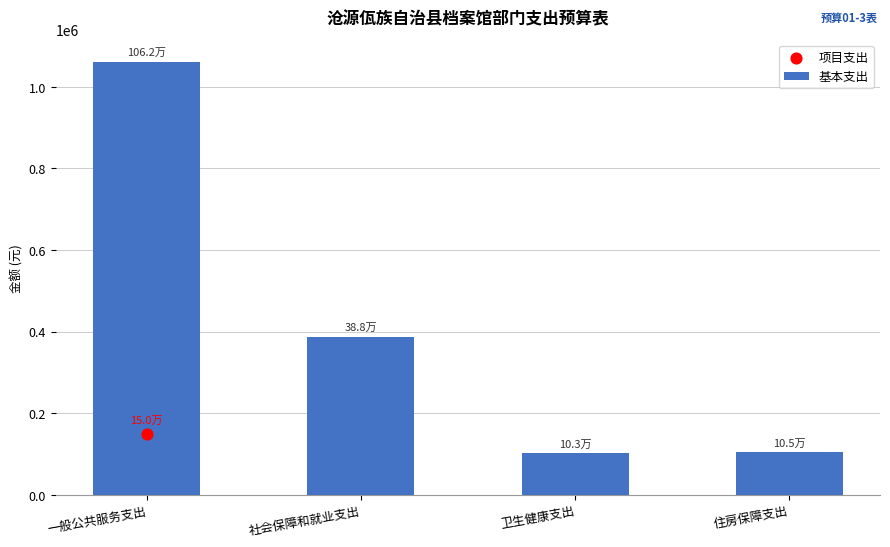

What is the change in value from 社会保障和就业支出 to 住房保障支出?

-282724.4